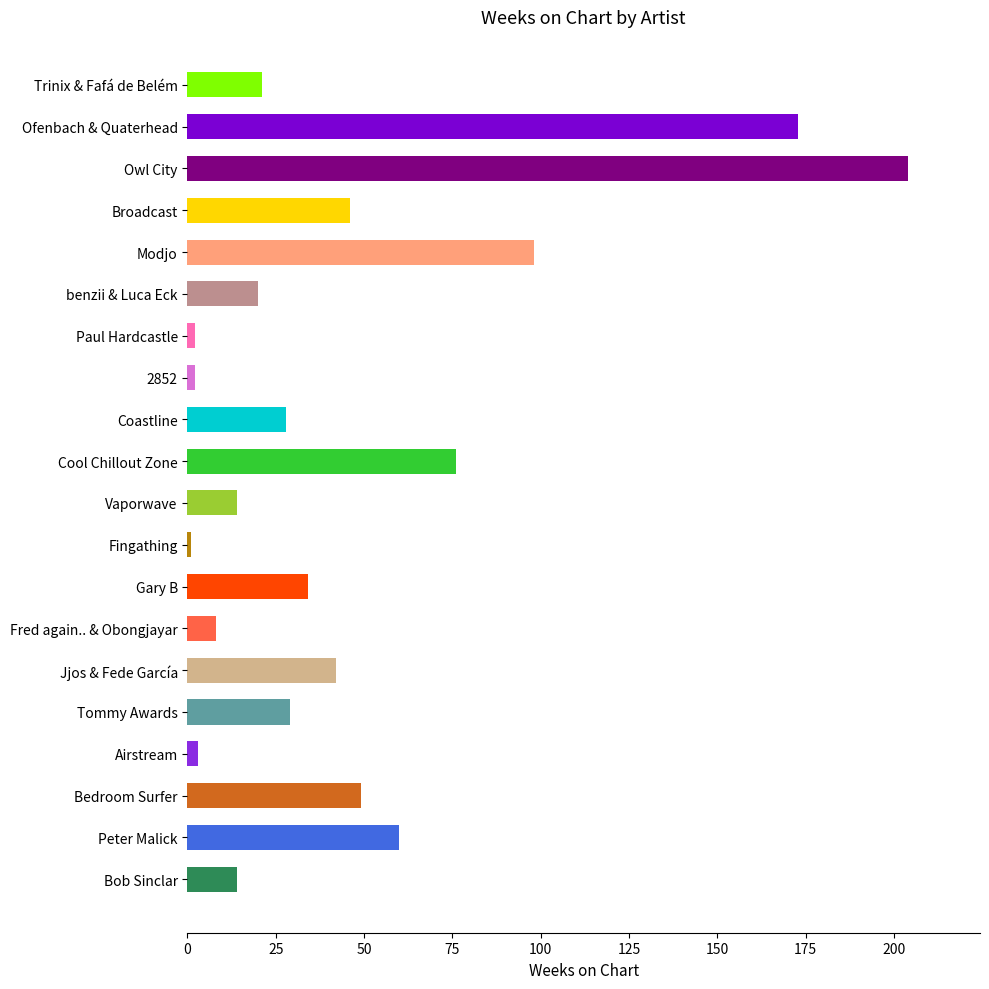

What is the average value?

46